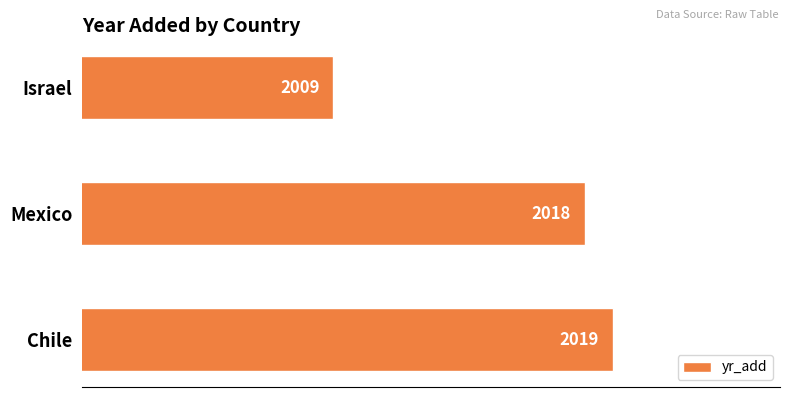

The chart shows a value of 3527 at Chile. True or false?

False